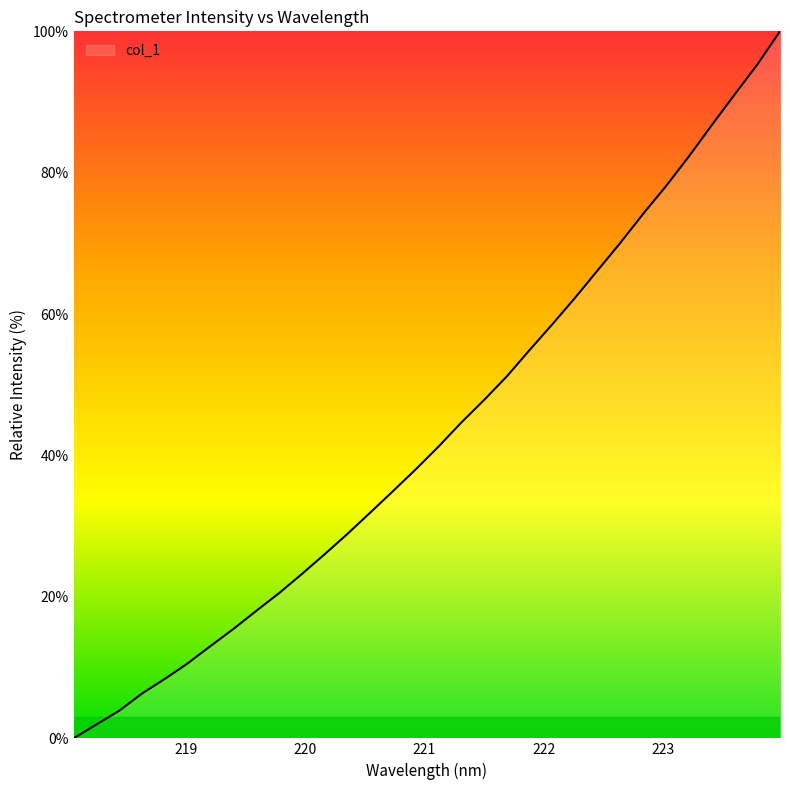

What is the maximum value shown in the chart?

100.0